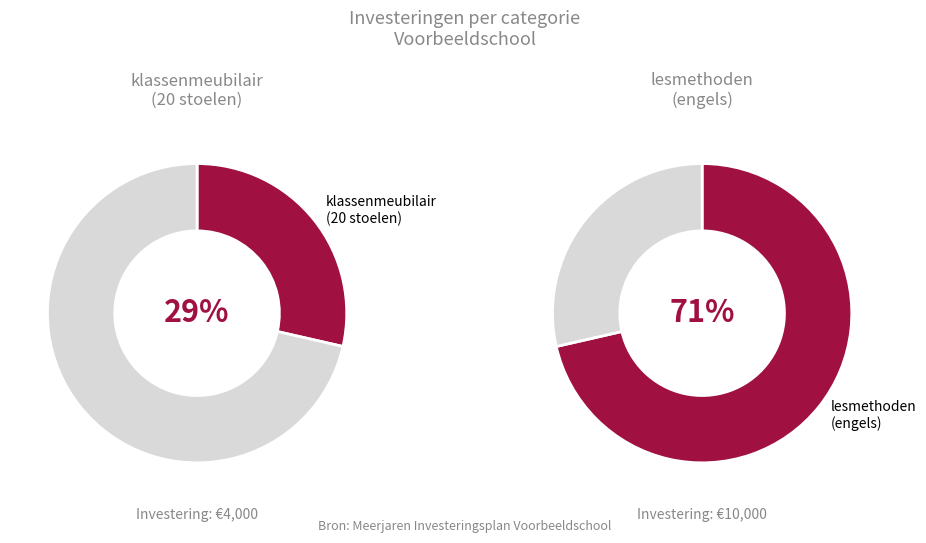

Combined, what portion of the pie is engels and 20 stoelen?

100.0%